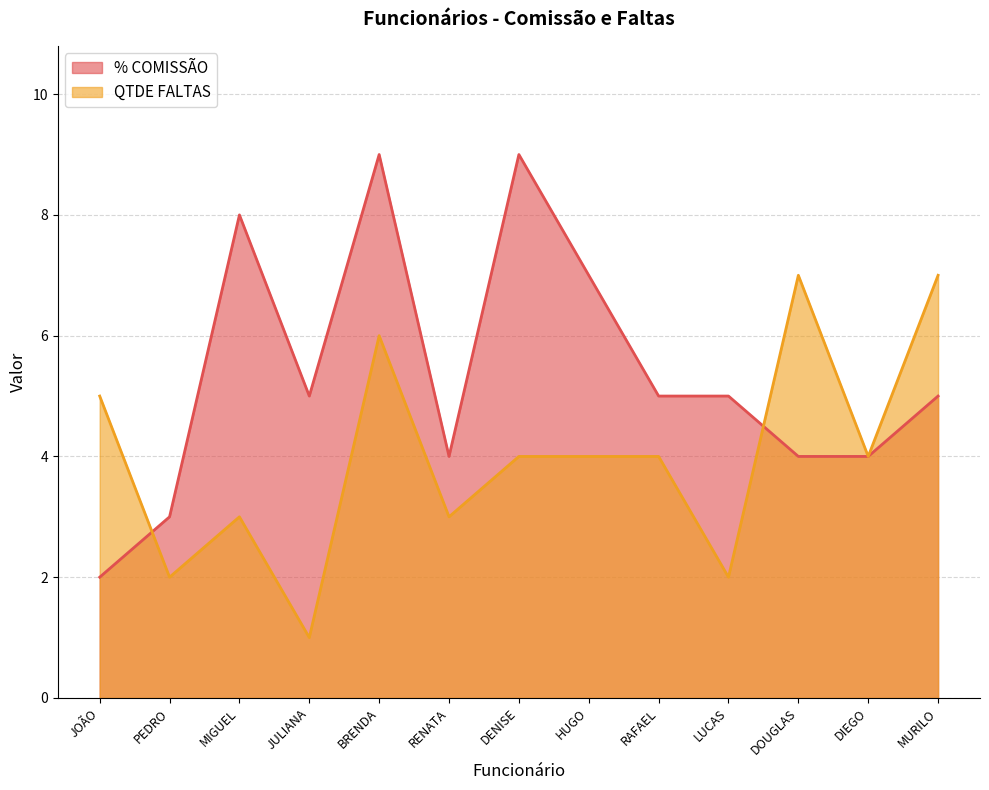

At which category does QTDE FALTAS reach its first local valley?

PEDRO